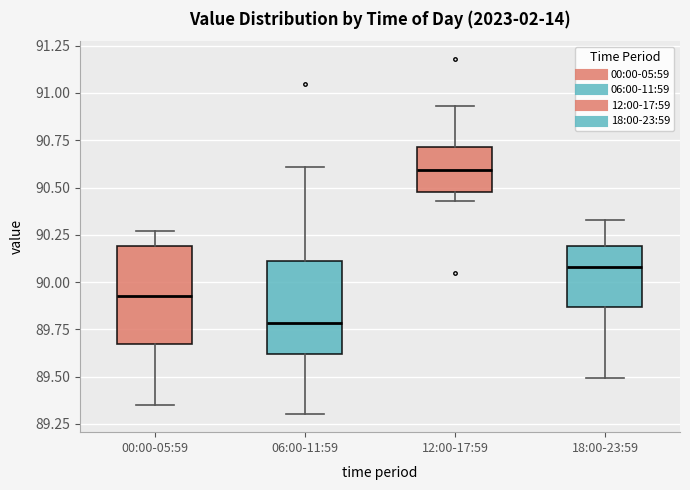

Reading left to right, read every box against the y-axis: the position of its median line, the range the box covers, and the ends of its whiskers. The values are not printed on the chart, so give them approximately, as read against the axis.

00:00-05:59: median 89.95, box 89.65 to 90.20, whiskers 89.35 to 90.25
06:00-11:59: median 89.80, box 89.60 to 90.10, whiskers 89.30 to 90.60
12:00-17:59: median 90.60, box 90.50 to 90.70, whiskers 90.45 to 90.95
18:00-23:59: median 90.10, box 89.85 to 90.20, whiskers 89.50 to 90.35